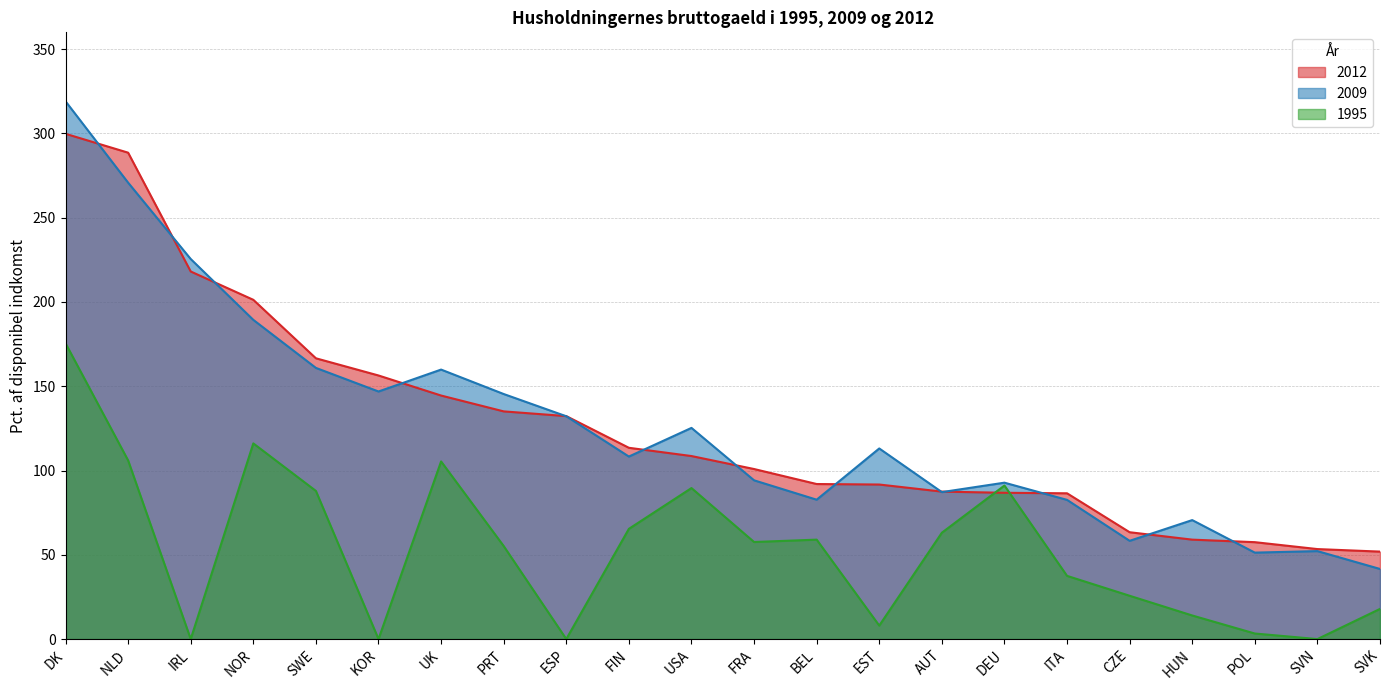

True or false: 1995 and 2009 intersect in this chart.

False